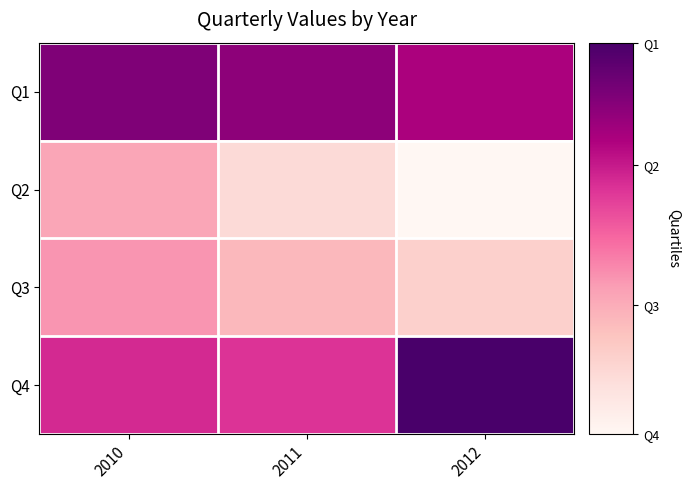

At which category is the sum across all series the highest?

2010